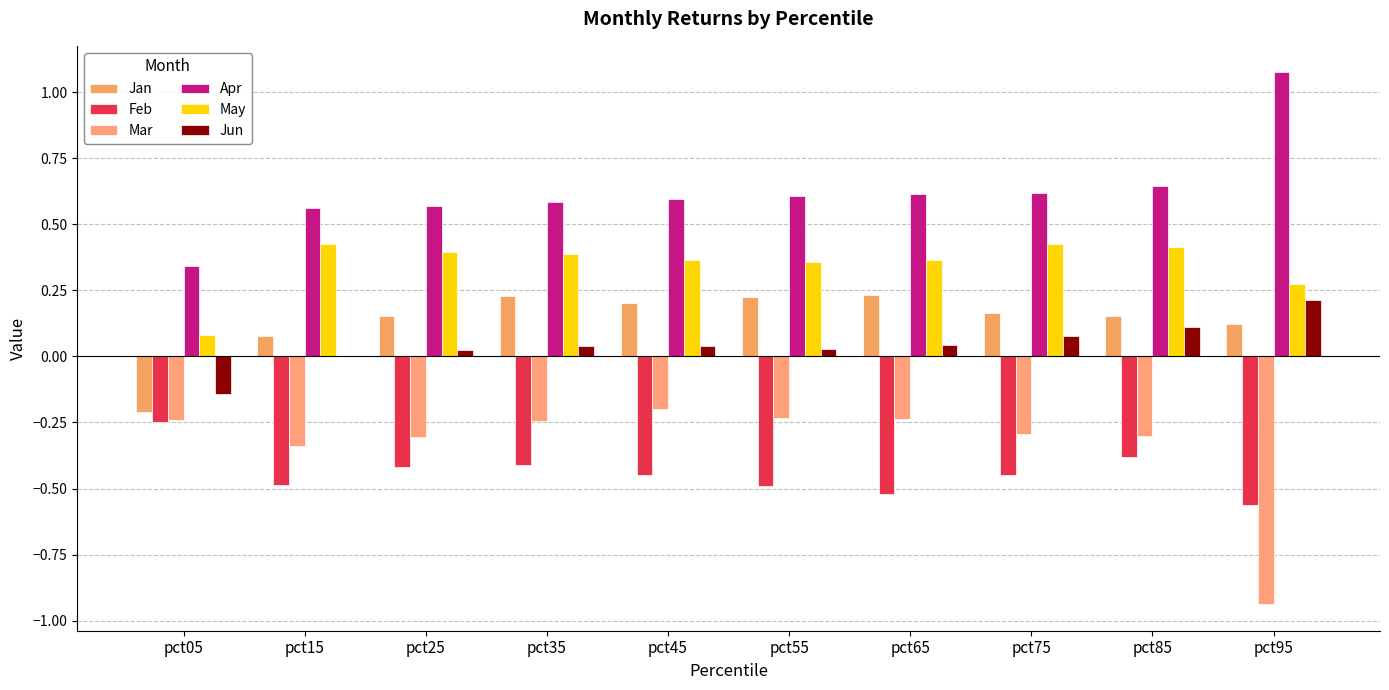

What is the difference between the maximum and second lowest values in the Apr series?

0.5